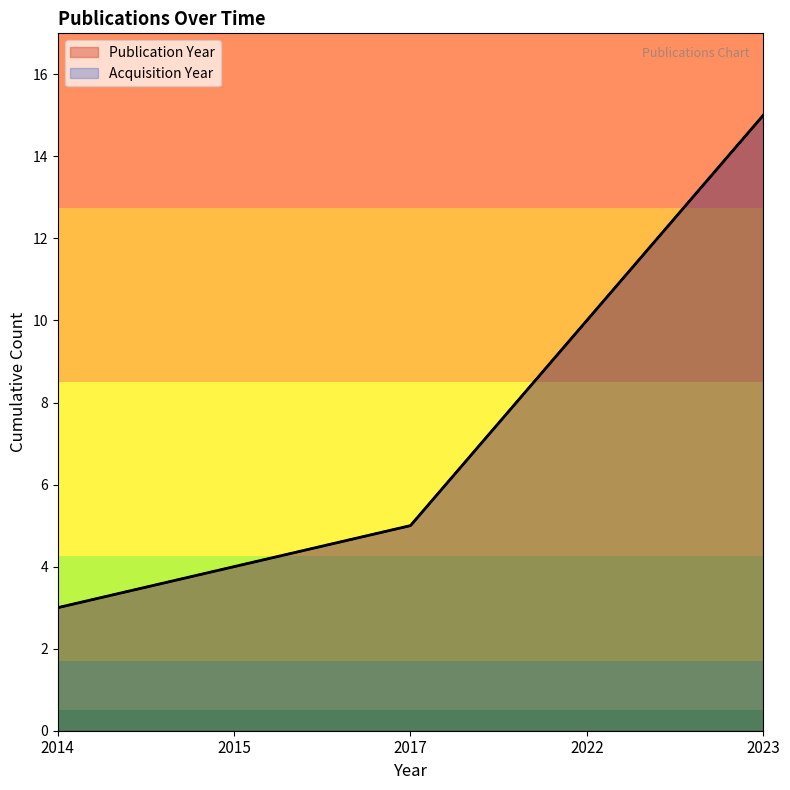

Does the chart display data point markers on the line(s)?

No